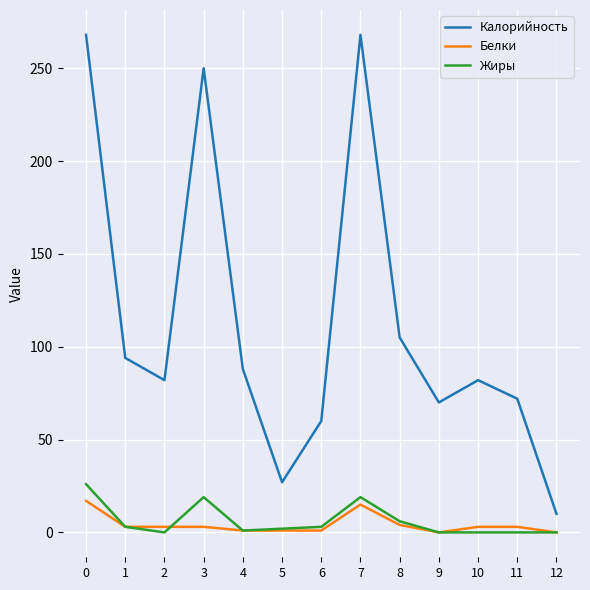

The value of Калорийность at 4 is 48. True or false?

False